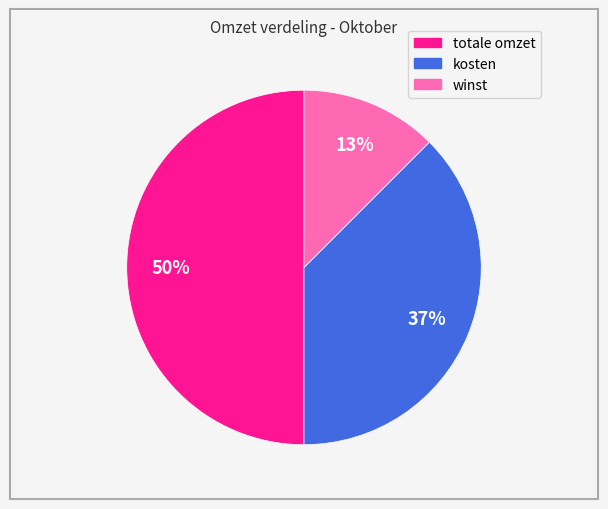

What is the smallest slice in the pie chart?

winst